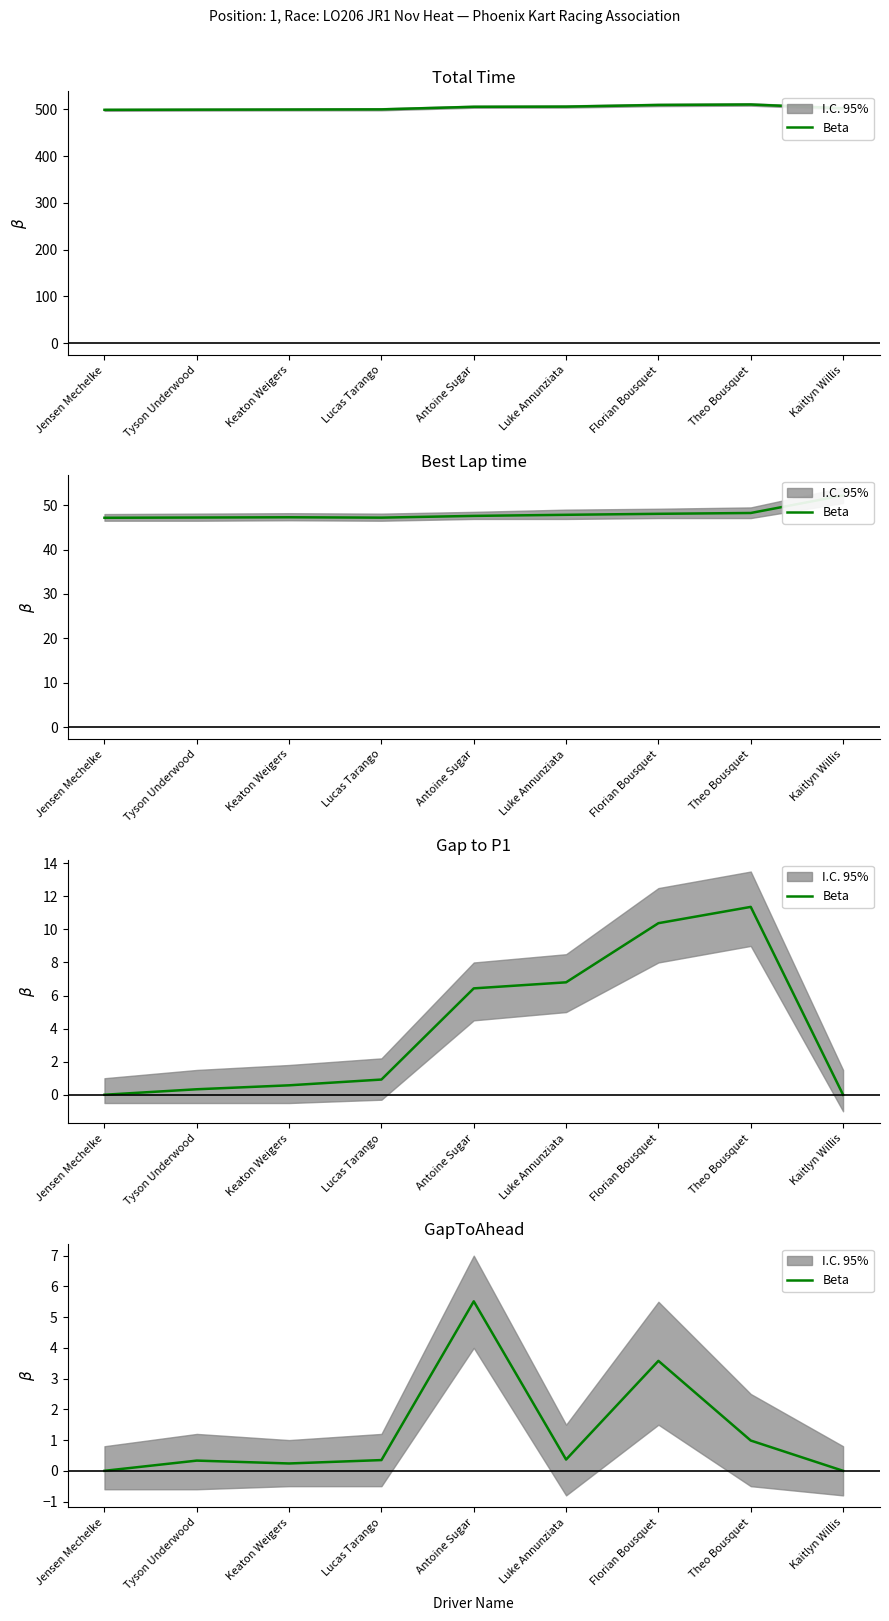

What is the value of the 4th point from the left?

0.3